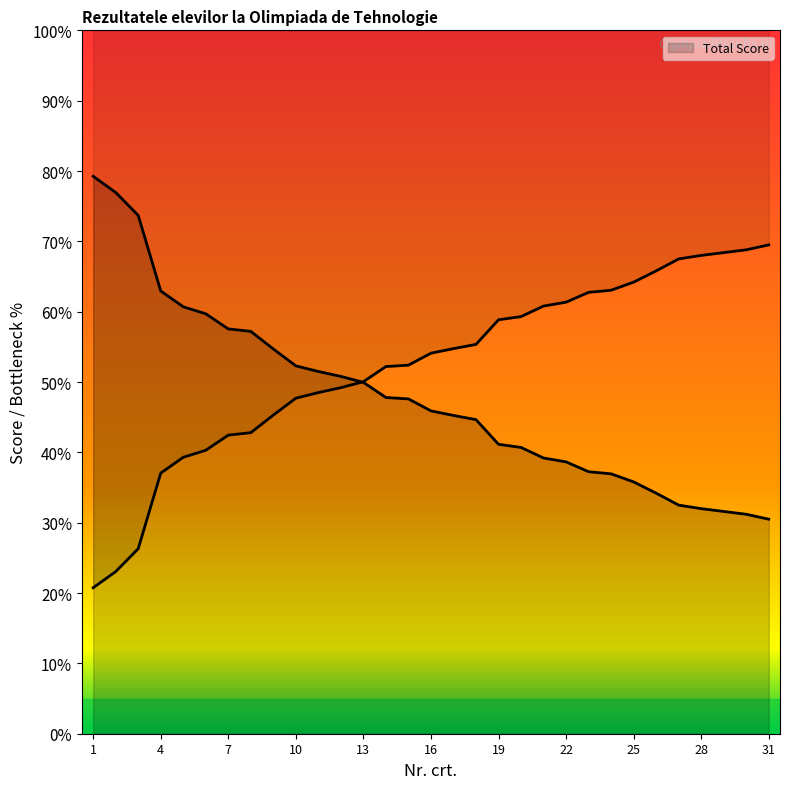

What is the change in value from 1 to 27?

-46.8